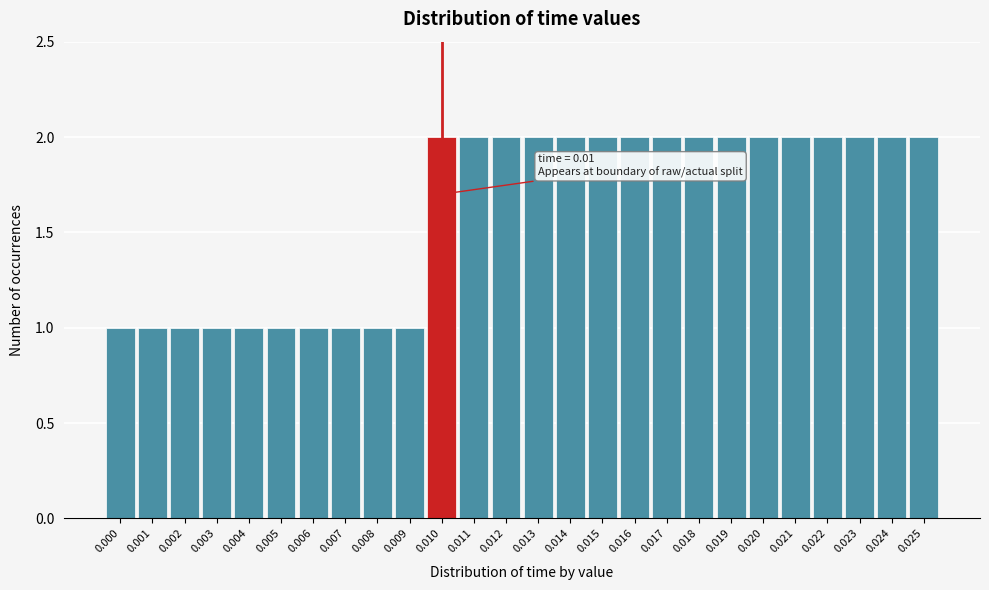

Reading right to left, transcribe all the data shown in this chart.

0.025=2	0.024=2	0.023=2	0.022=2	0.021=2	0.020=2	0.019=2	0.018=2	0.017=2	0.016=2	0.015=2	0.014=2	0.013=2	0.012=2	0.011=2	0.010=2	0.009=1	0.008=1	0.007=1	0.006=1	0.005=1	0.004=1	0.003=1	0.002=1	0.001=1	0.000=1